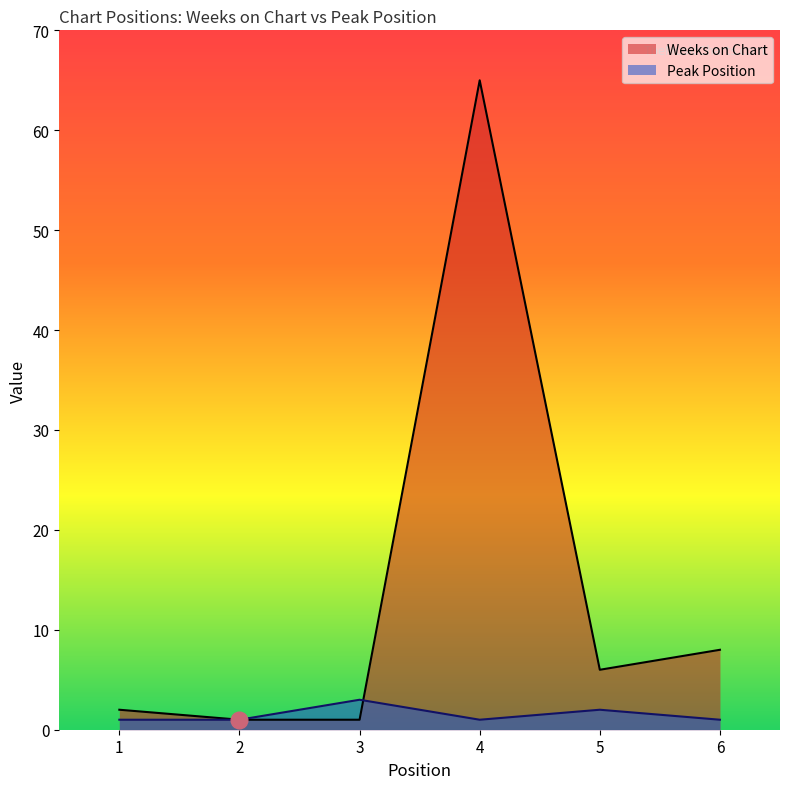

Rank the categories by Peak Position value from lowest to highest.

1, 2, 4, 6, 5, 3